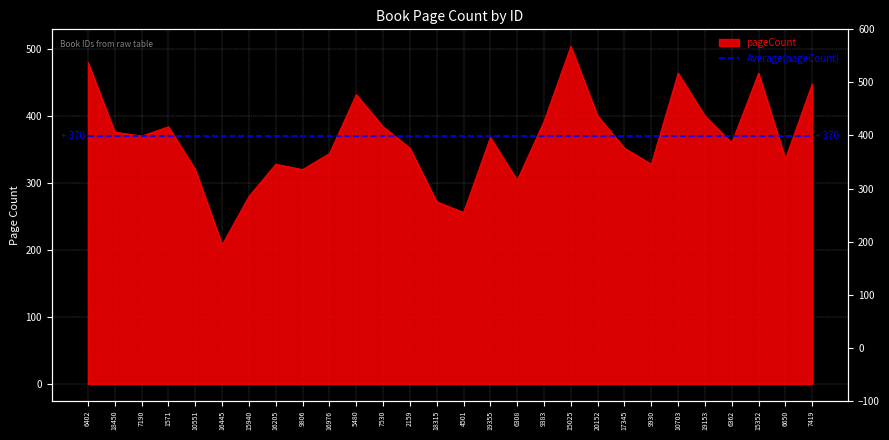

What is the label of the 26th point from the left?

15352